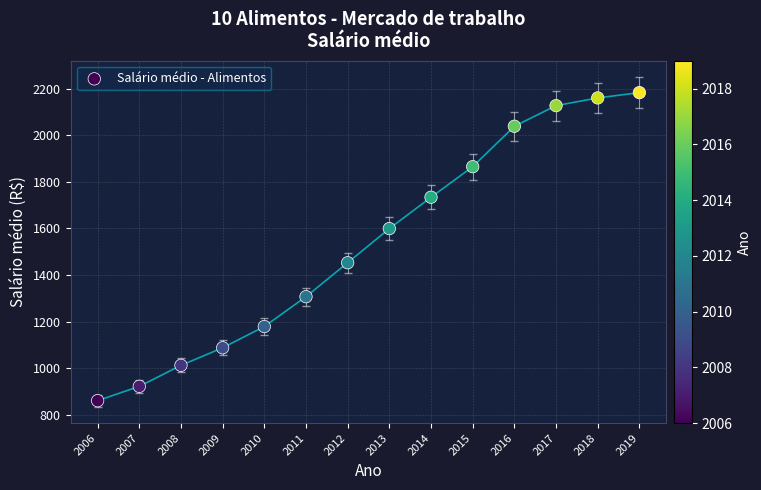

What is the range of X values (max minus min)?

13.0